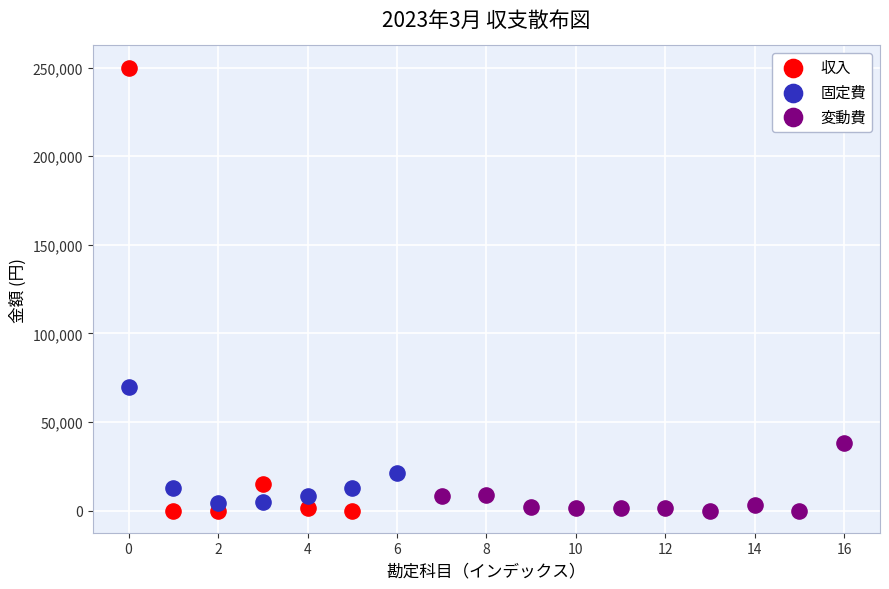

Which series has the largest Y range (max minus min)?

収入